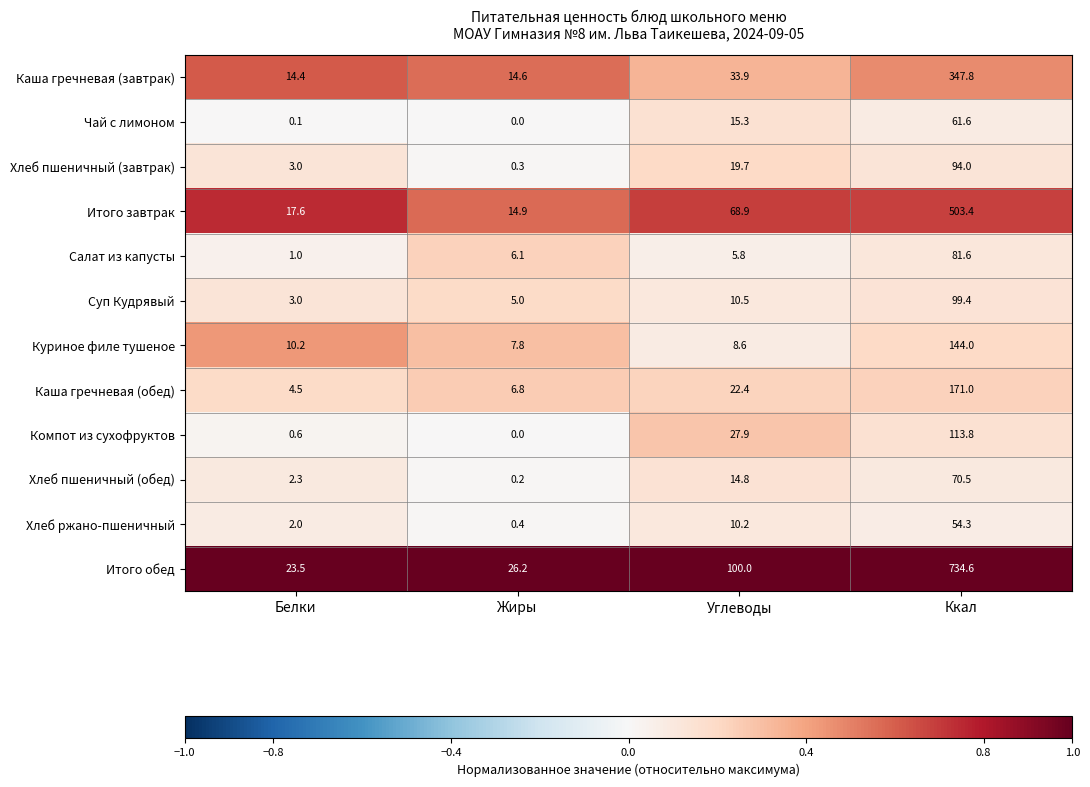

What is the difference between the maximum and minimum values in the Куриное филе тушеное series?

136.2